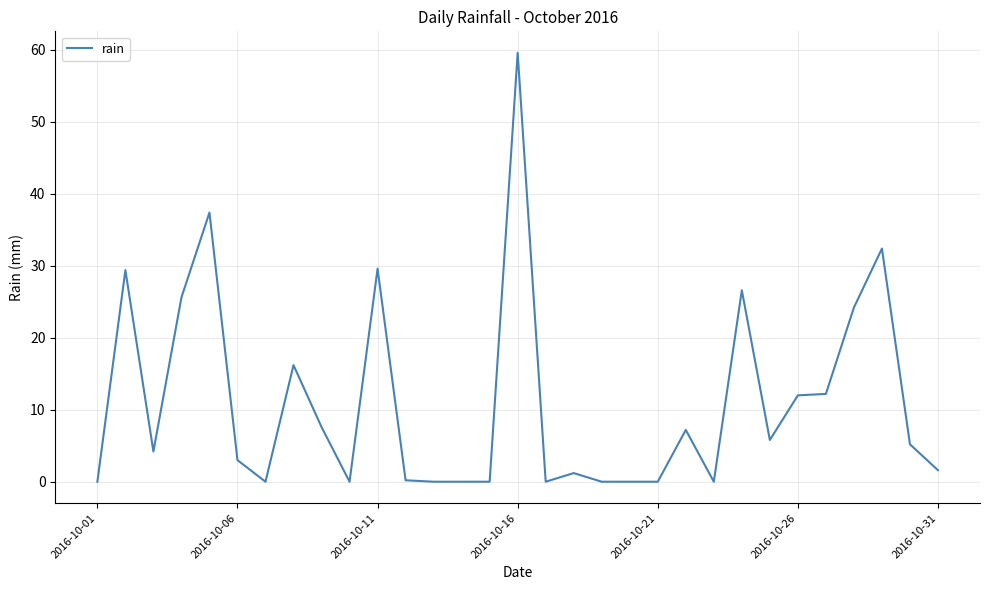

What is the difference between the maximum and minimum values?

59.6